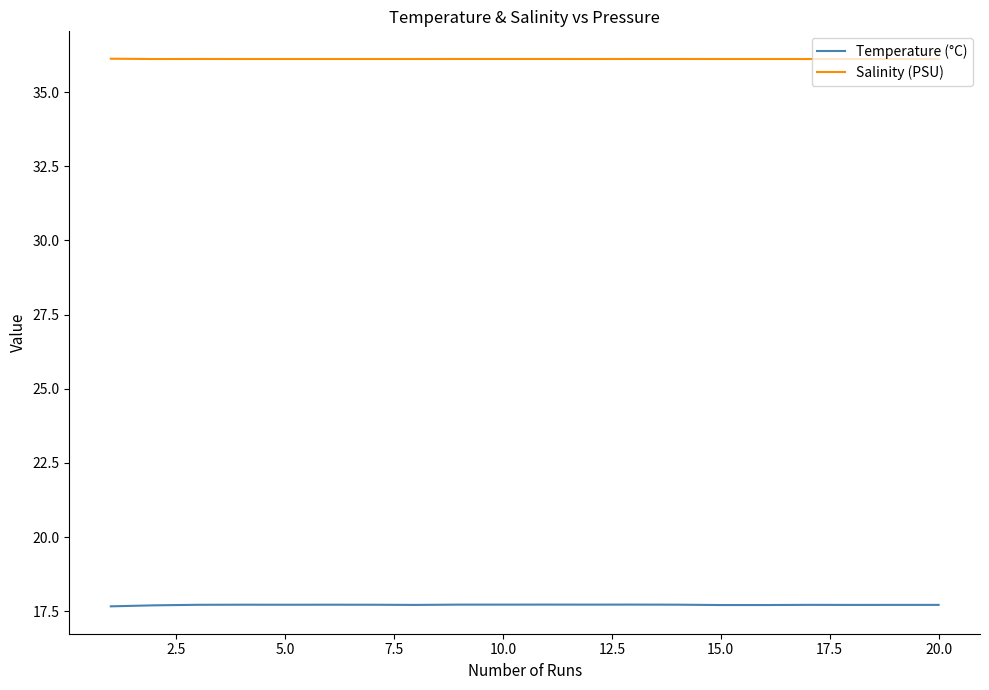

List the series in order of their overall mean, highest first.

Salinity (PSU), Temperature (°C)